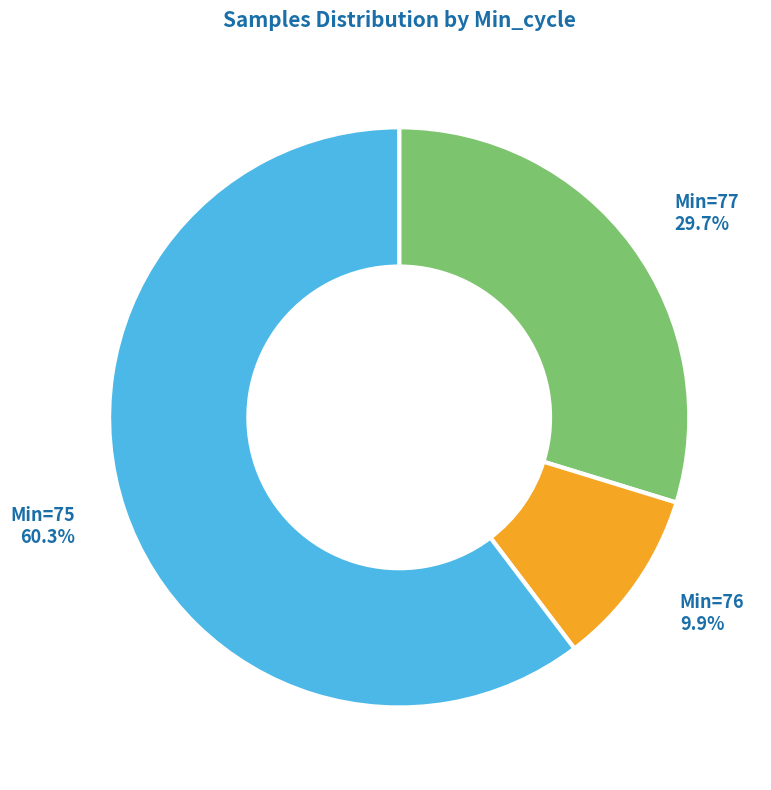

Is there any slice that represents more than half of the pie?

Yes